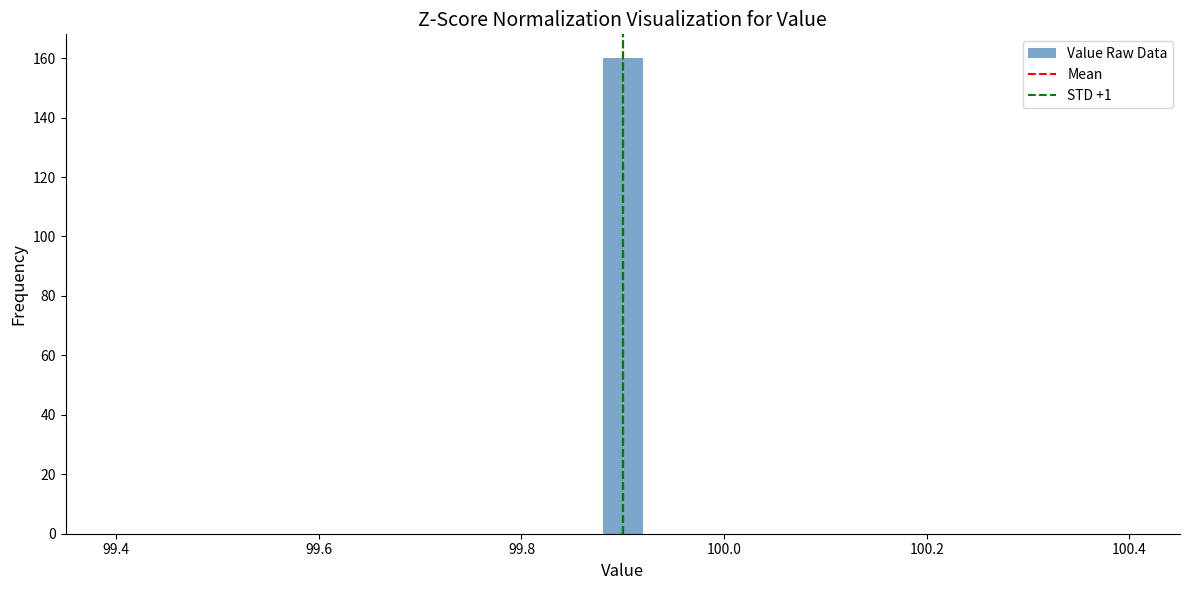

Around what value on the x-axis is the tallest bar? Give the approximate position of its centre, as read against the axis.

99.90